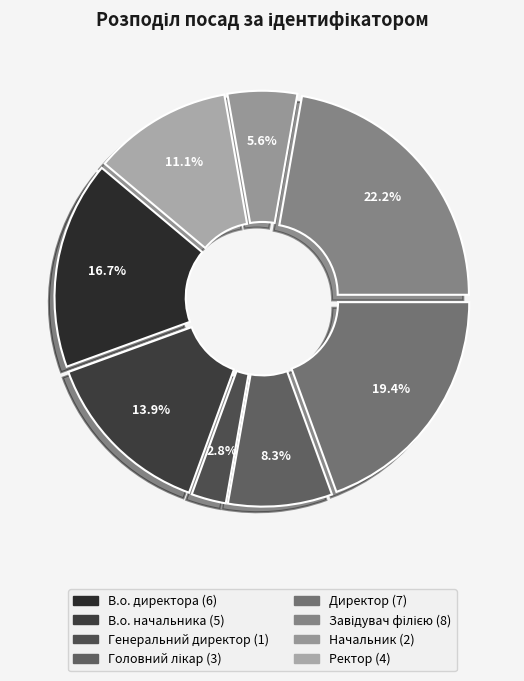

Does Завідувач філією account for over 50% of the chart?

No